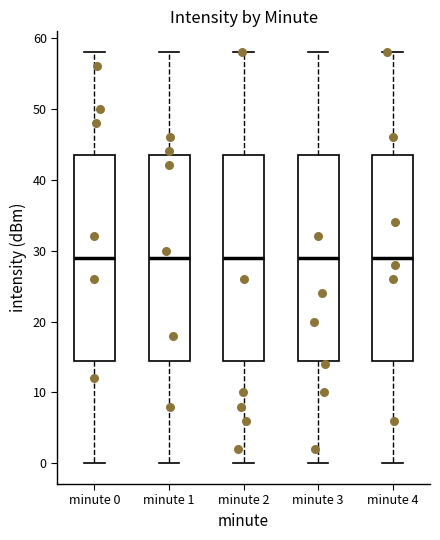

Where does the upper whisker of the box for minute 0 end on the y-axis? The values are not printed on the chart, so give them approximately, as read against the axis.

58